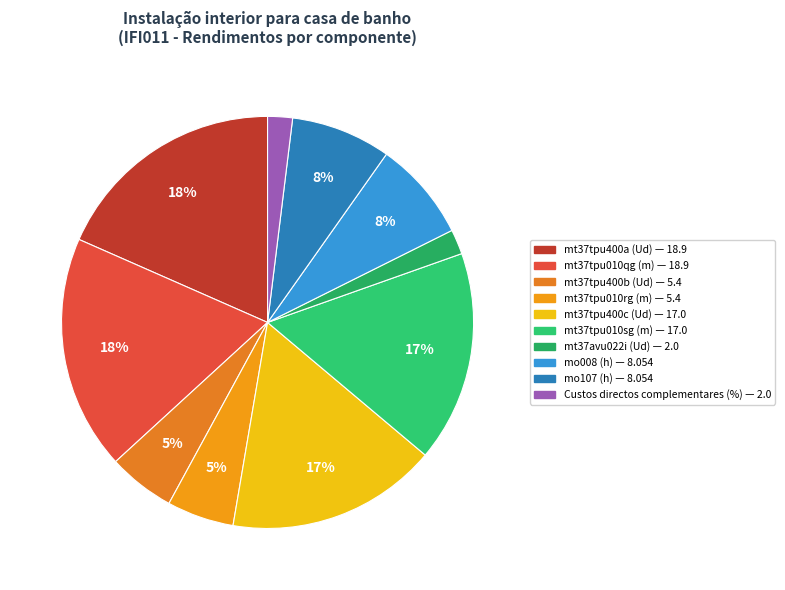

What is the change in value from mt37tpu400b (Ud) to mt37tpu400c (Ud)?

+11.6